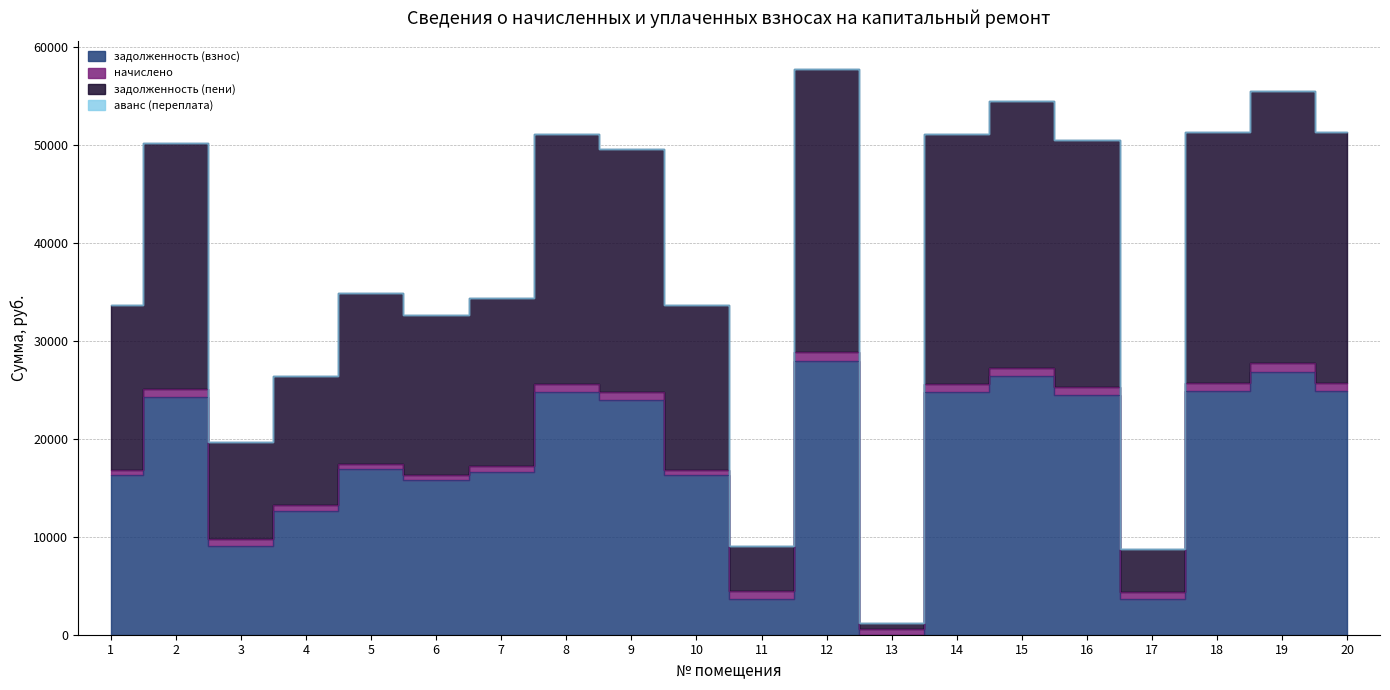

Which category has the highest value across all series?

12